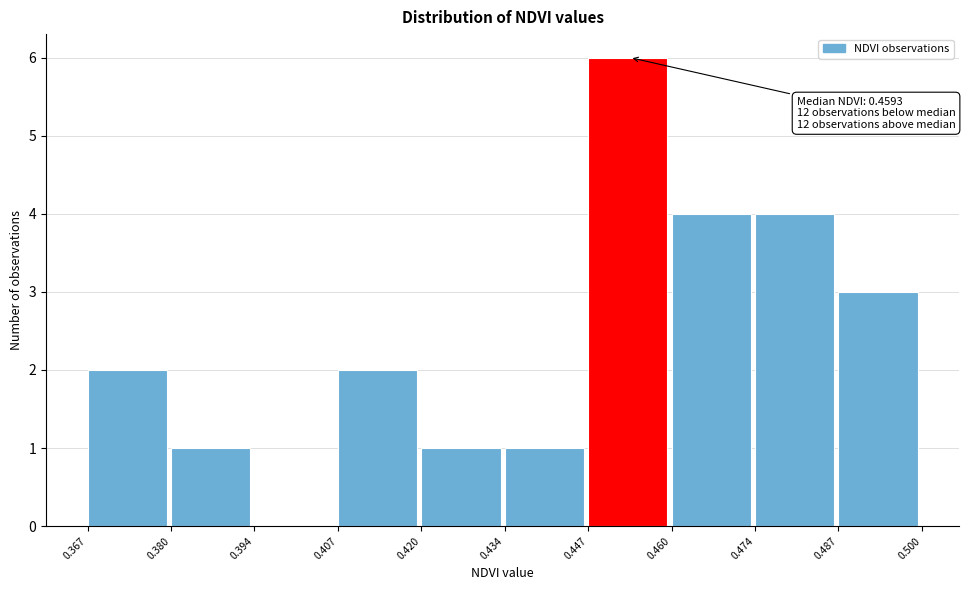

Which range on the x-axis has the tallest bar?

0.447 to 0.460